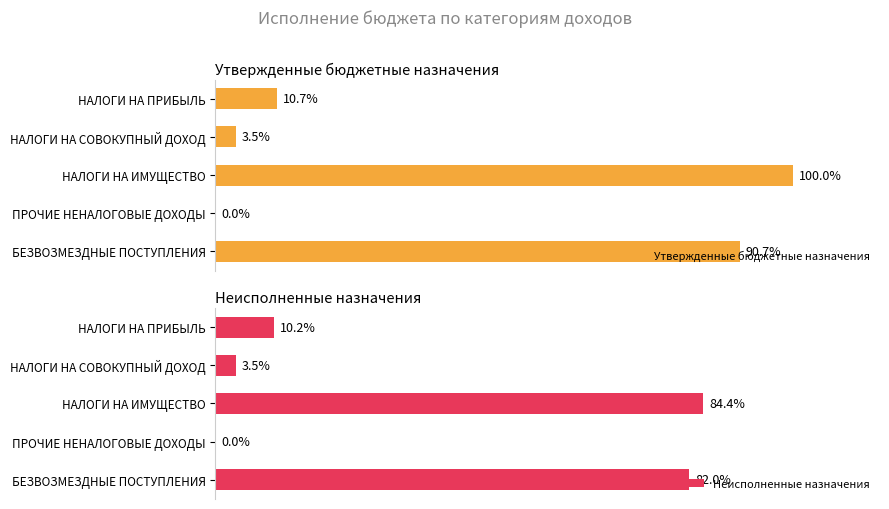

Rank the series by their maximum value, from highest to lowest.

Утвержденные бюджетные назначения, Неисполненные назначения